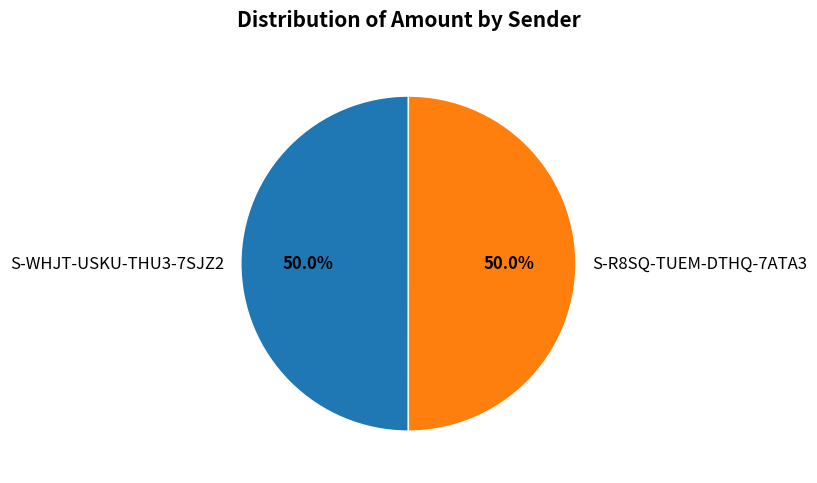

What is the ratio of the value at S-R8SQ-TUEM-DTHQ-7ATA3 to the value at S-WHJT-USKU-THU3-7SJZ2?

1.0